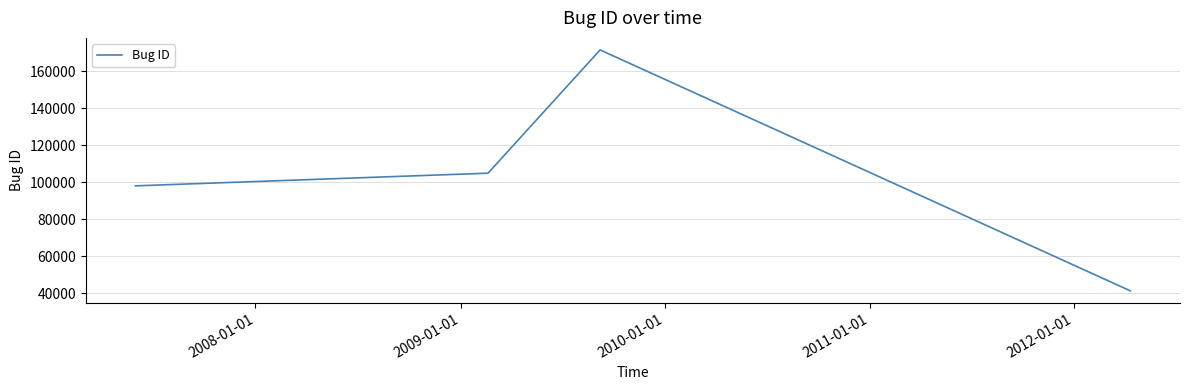

True or false: there are more than 0 points higher than both neighbors.

True